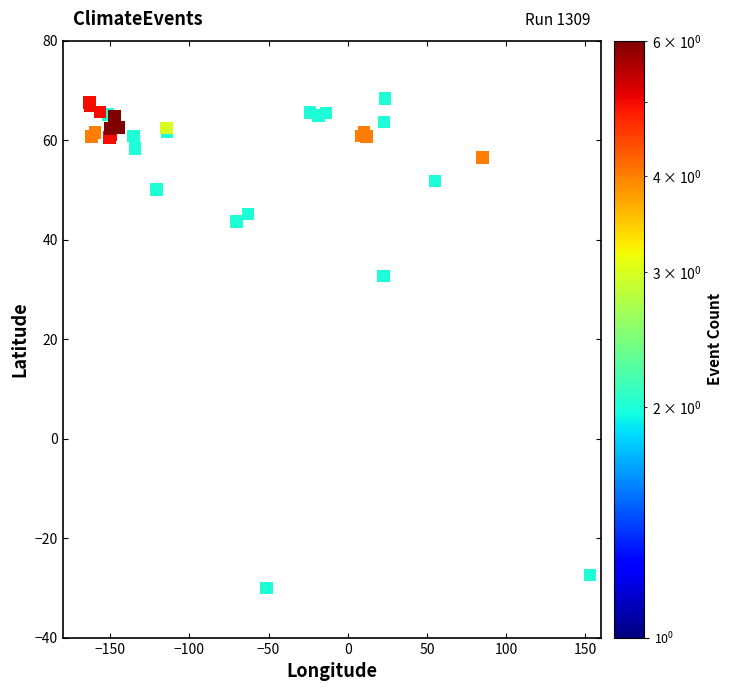

What Y value in the scatter plot is closest to 19?

32.8